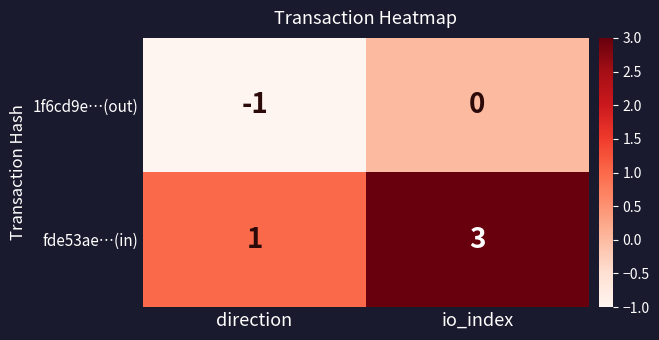

List the series in order of their overall mean, highest first.

fde53ae…(in), 1f6cd9e…(out)